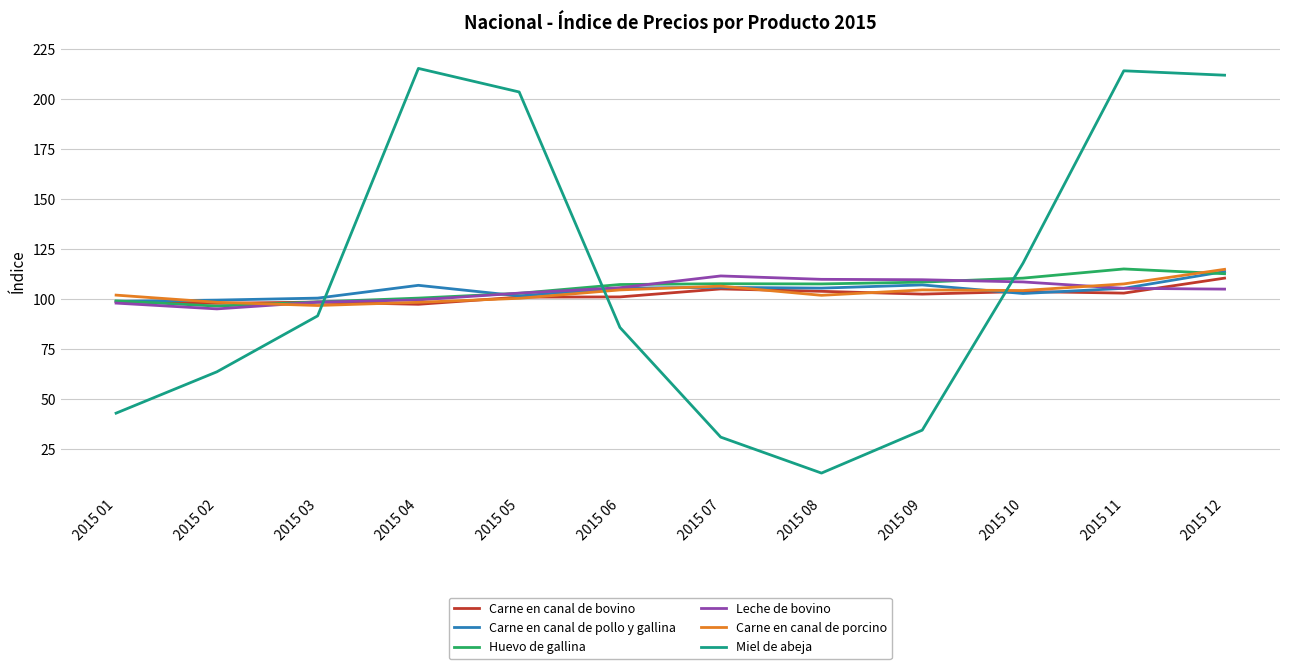

What is the smallest value displayed?

12.8